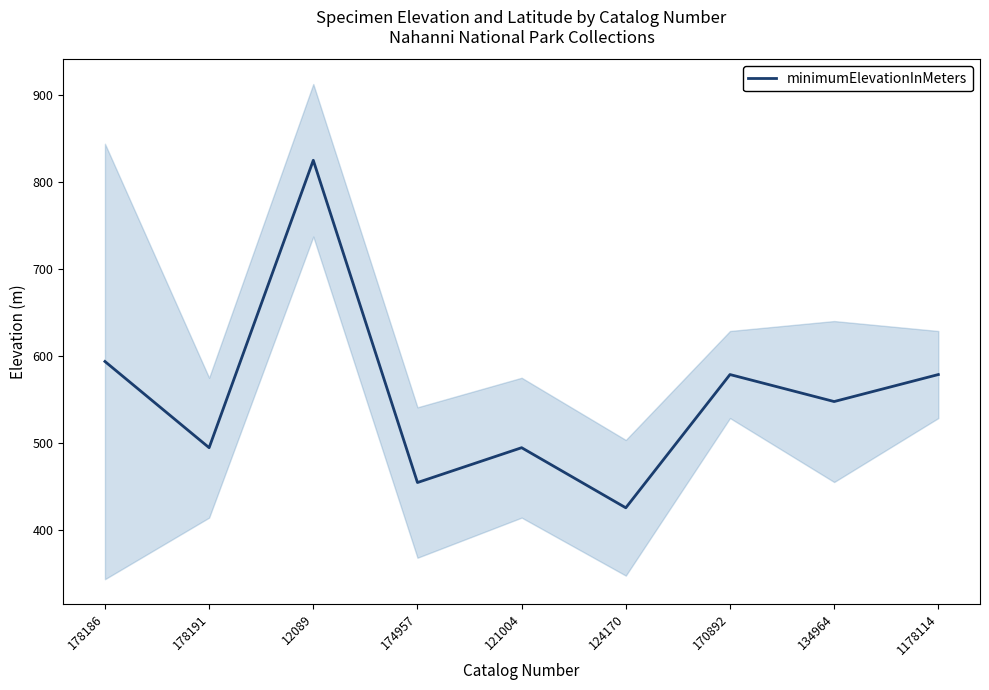

What position from the left is 174957?

4